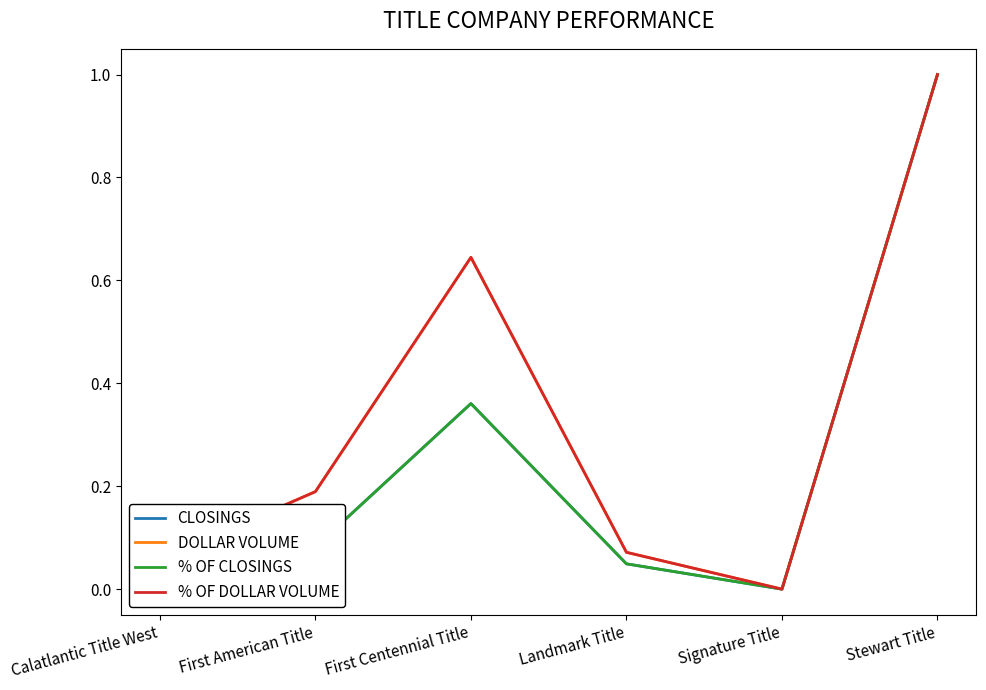

At how many categories does at least one series exceed 0?

5